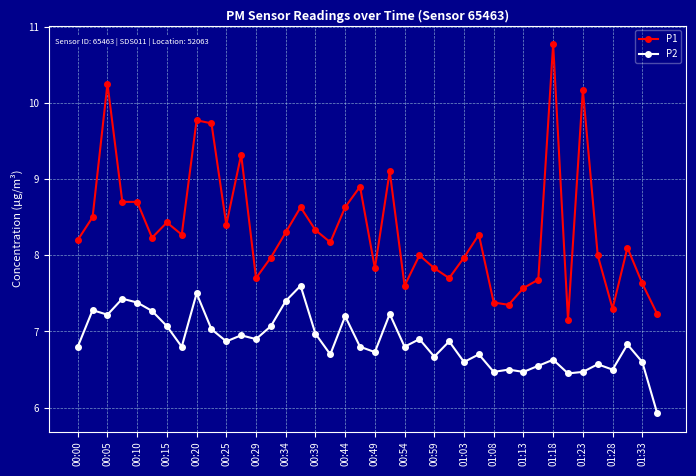

What is the difference between the maximum and minimum values in the P1 series?

3.6